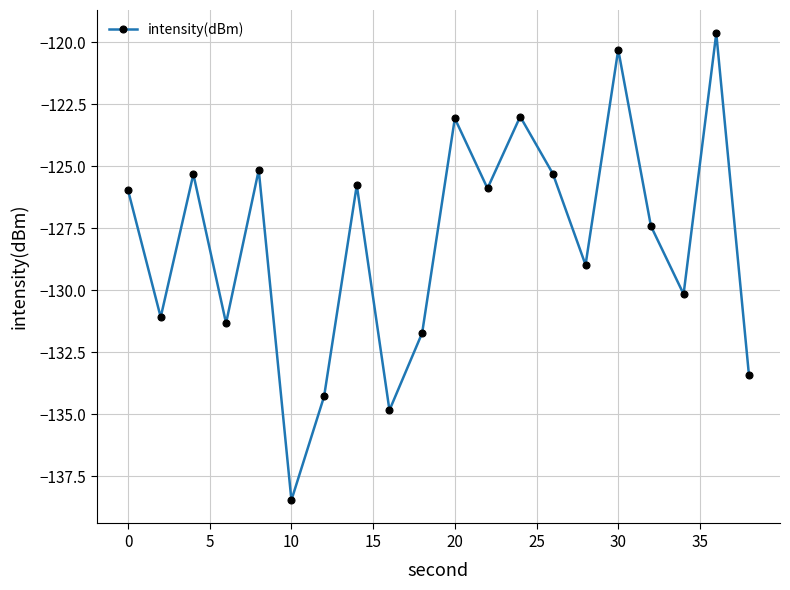

What is the maximum value shown in the chart?

-119.6